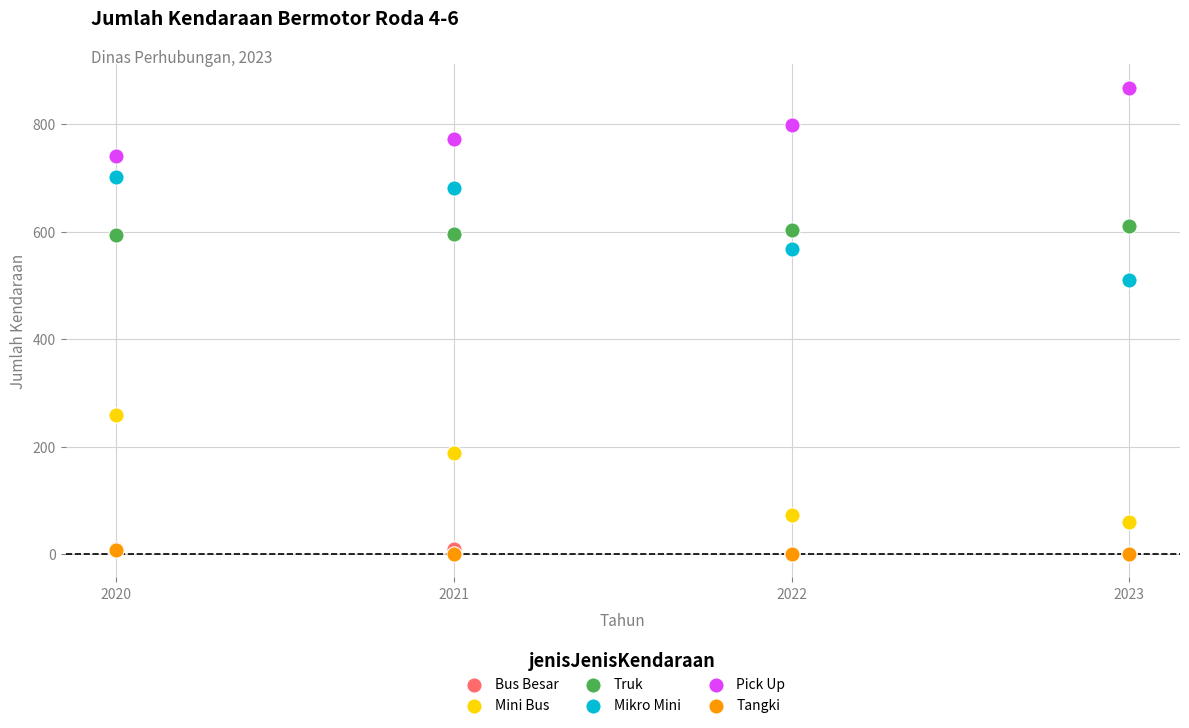

Across all series, what Y value is closest to 434?

510